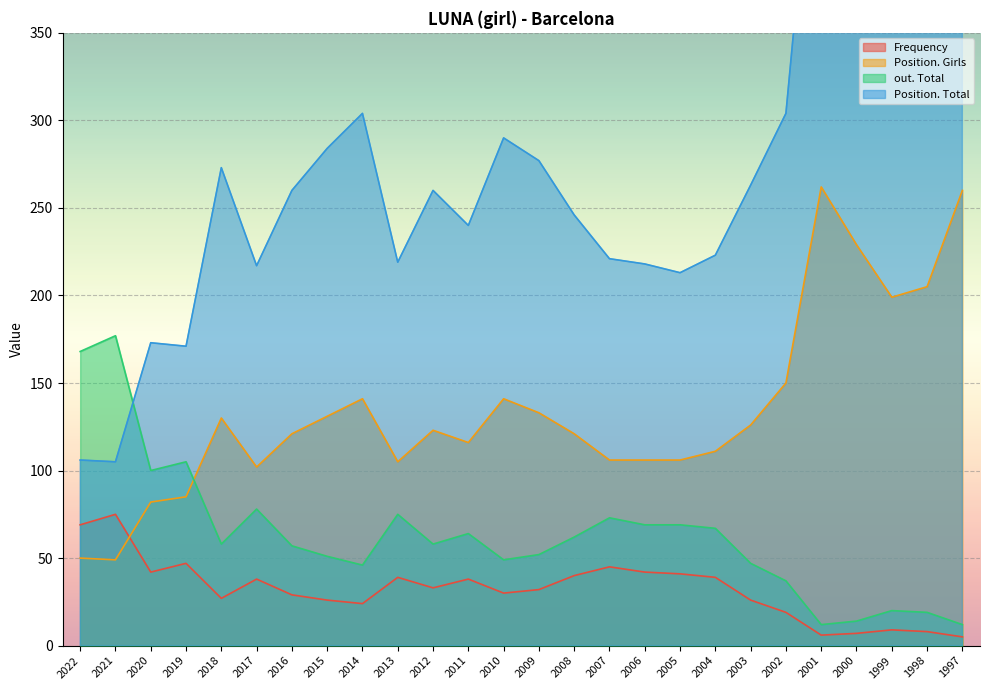

How many intersections are there between out. Total and Position. Total?

1